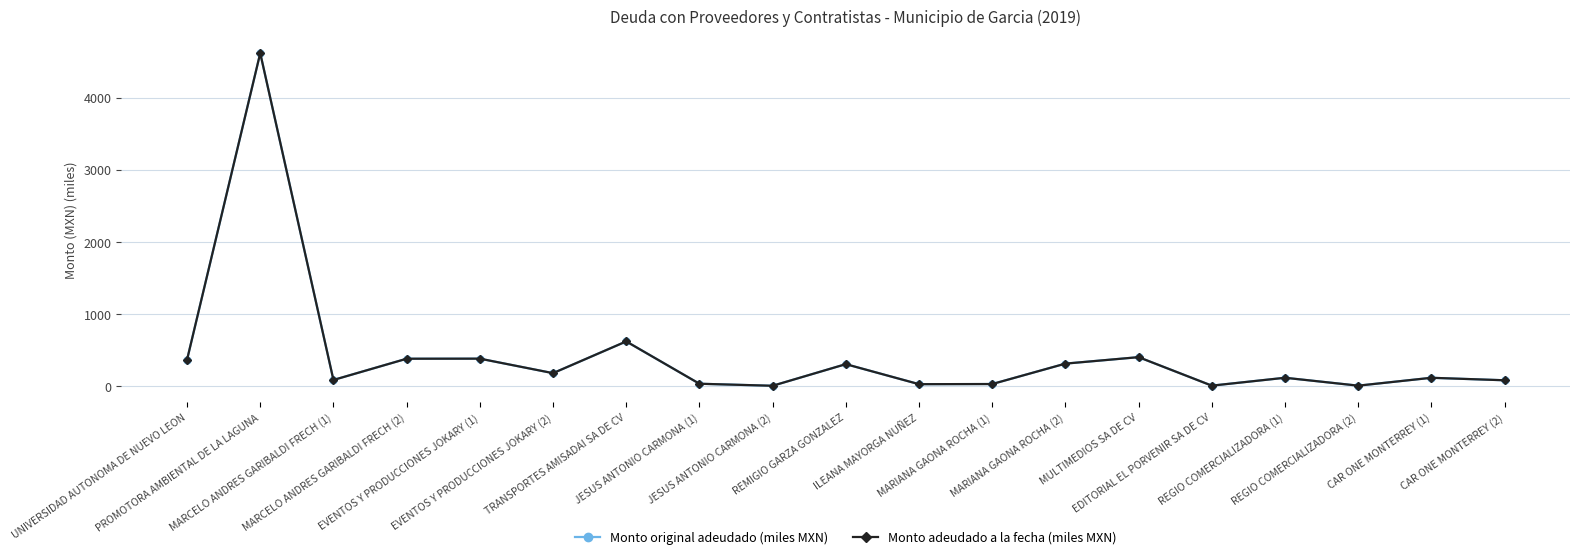

Where is the first local minimum for Monto original adeudado (miles MXN)?

MARCELO ANDRES GARIBALDI FRECH (1)